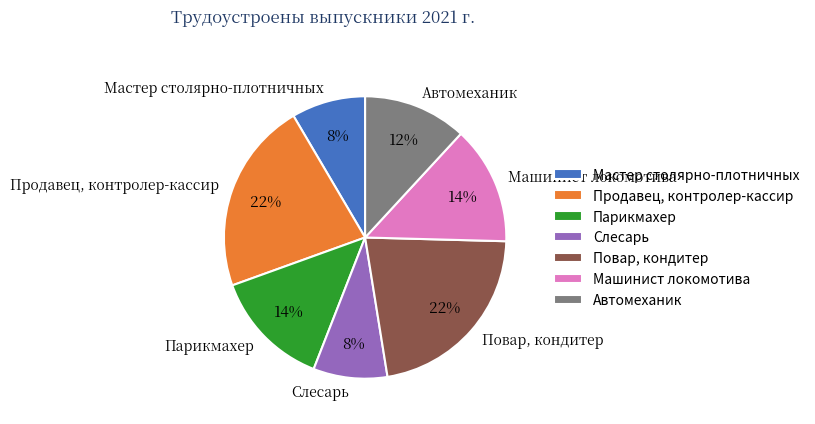

To the nearest percent, what is the difference between the largest and smallest slice percentages?

14%